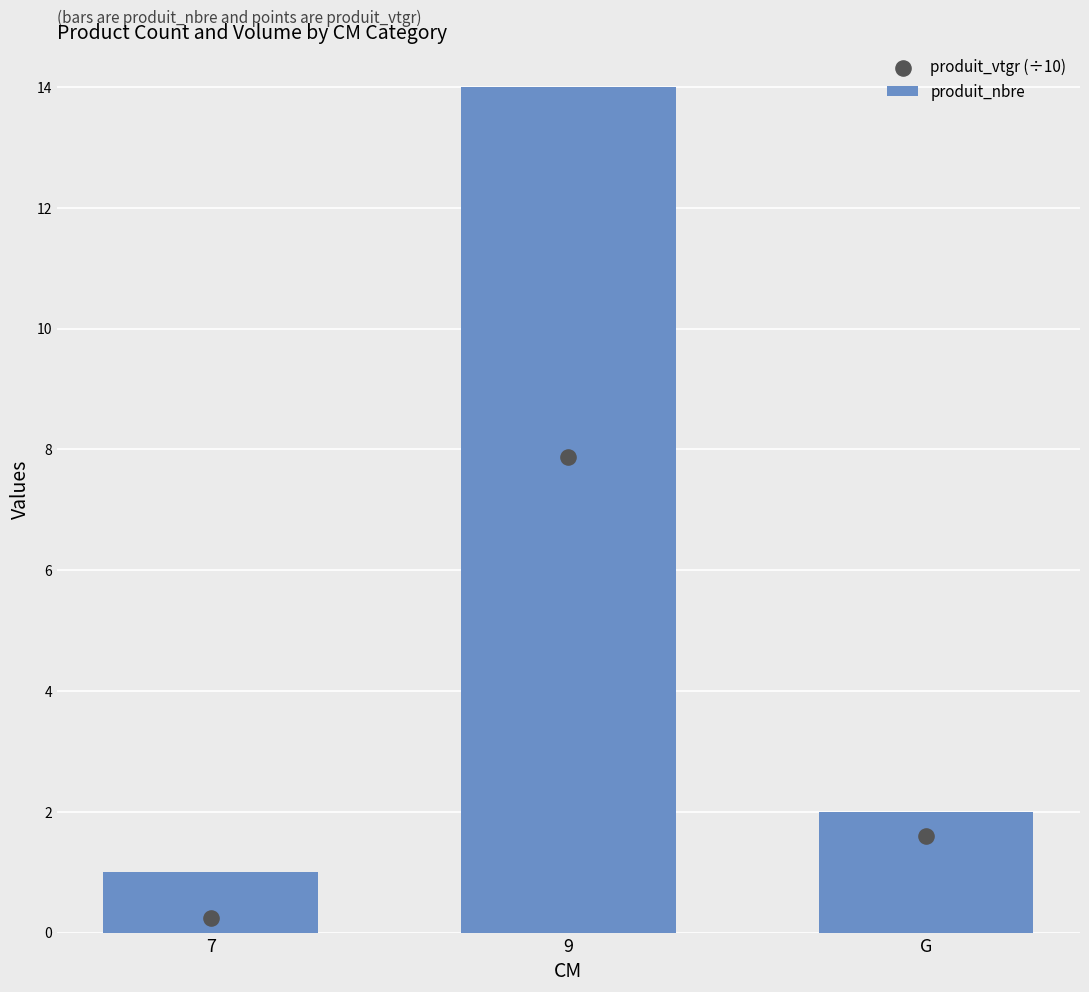

What is the total value across all series at 7?

1.2